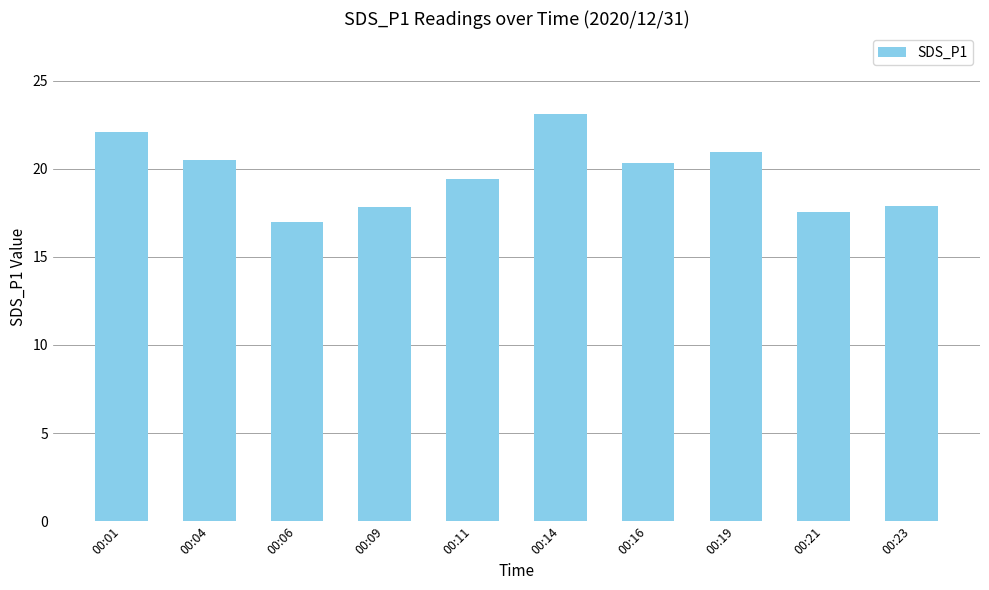

What is the change in value from 00:11 to 00:23?

-1.5